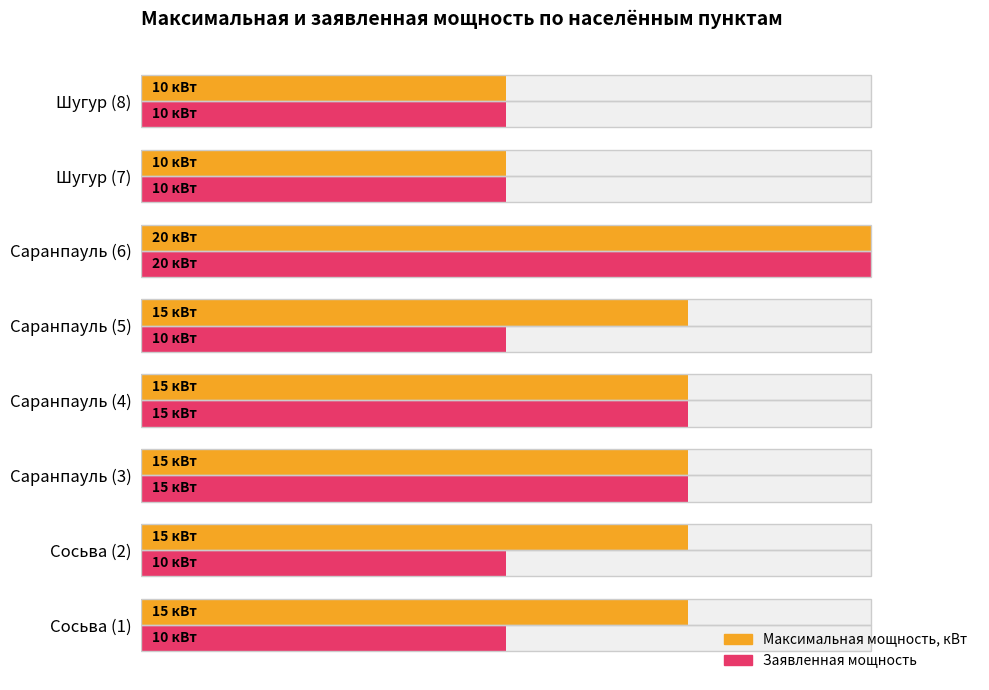

The Заявленная мощность series shows 4 at Саранпауль (3). True or false?

False